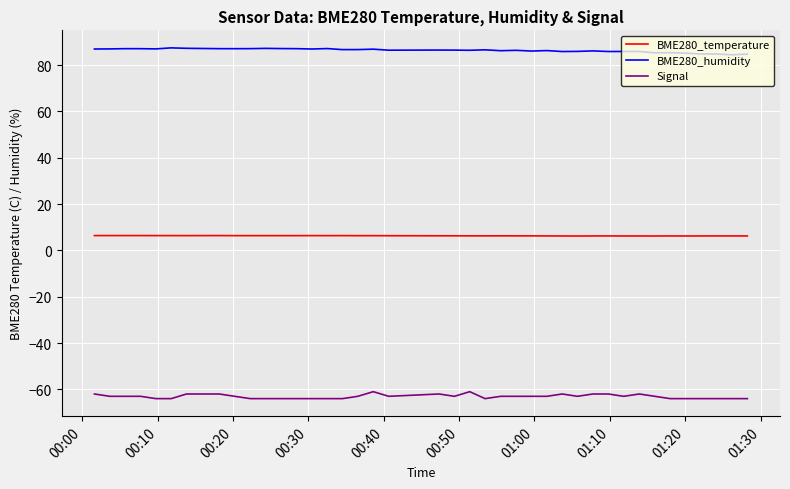

Which series has the largest total across all categories?

BME280_humidity